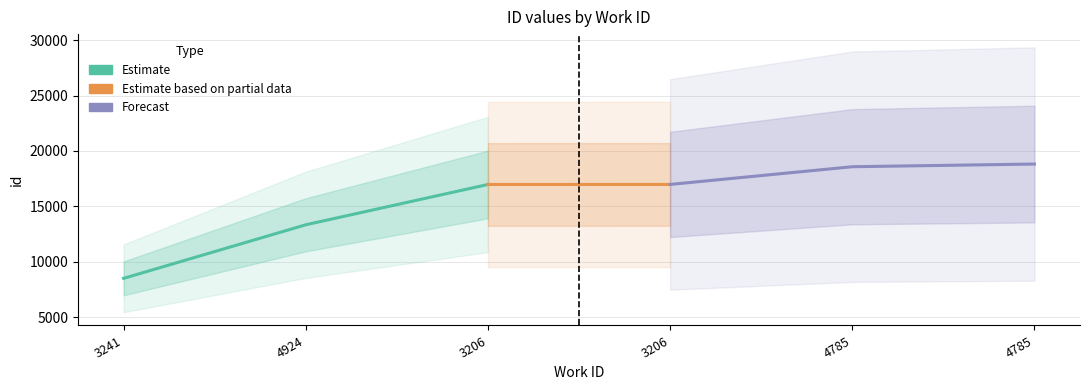

What value does the data have at 3206?

16978